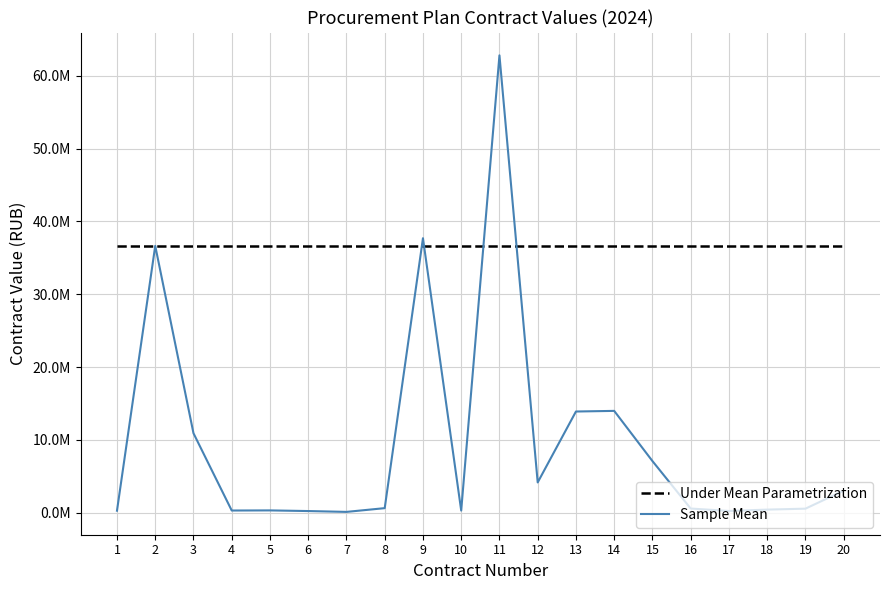

Where is the first local minimum for Sample Mean?

4